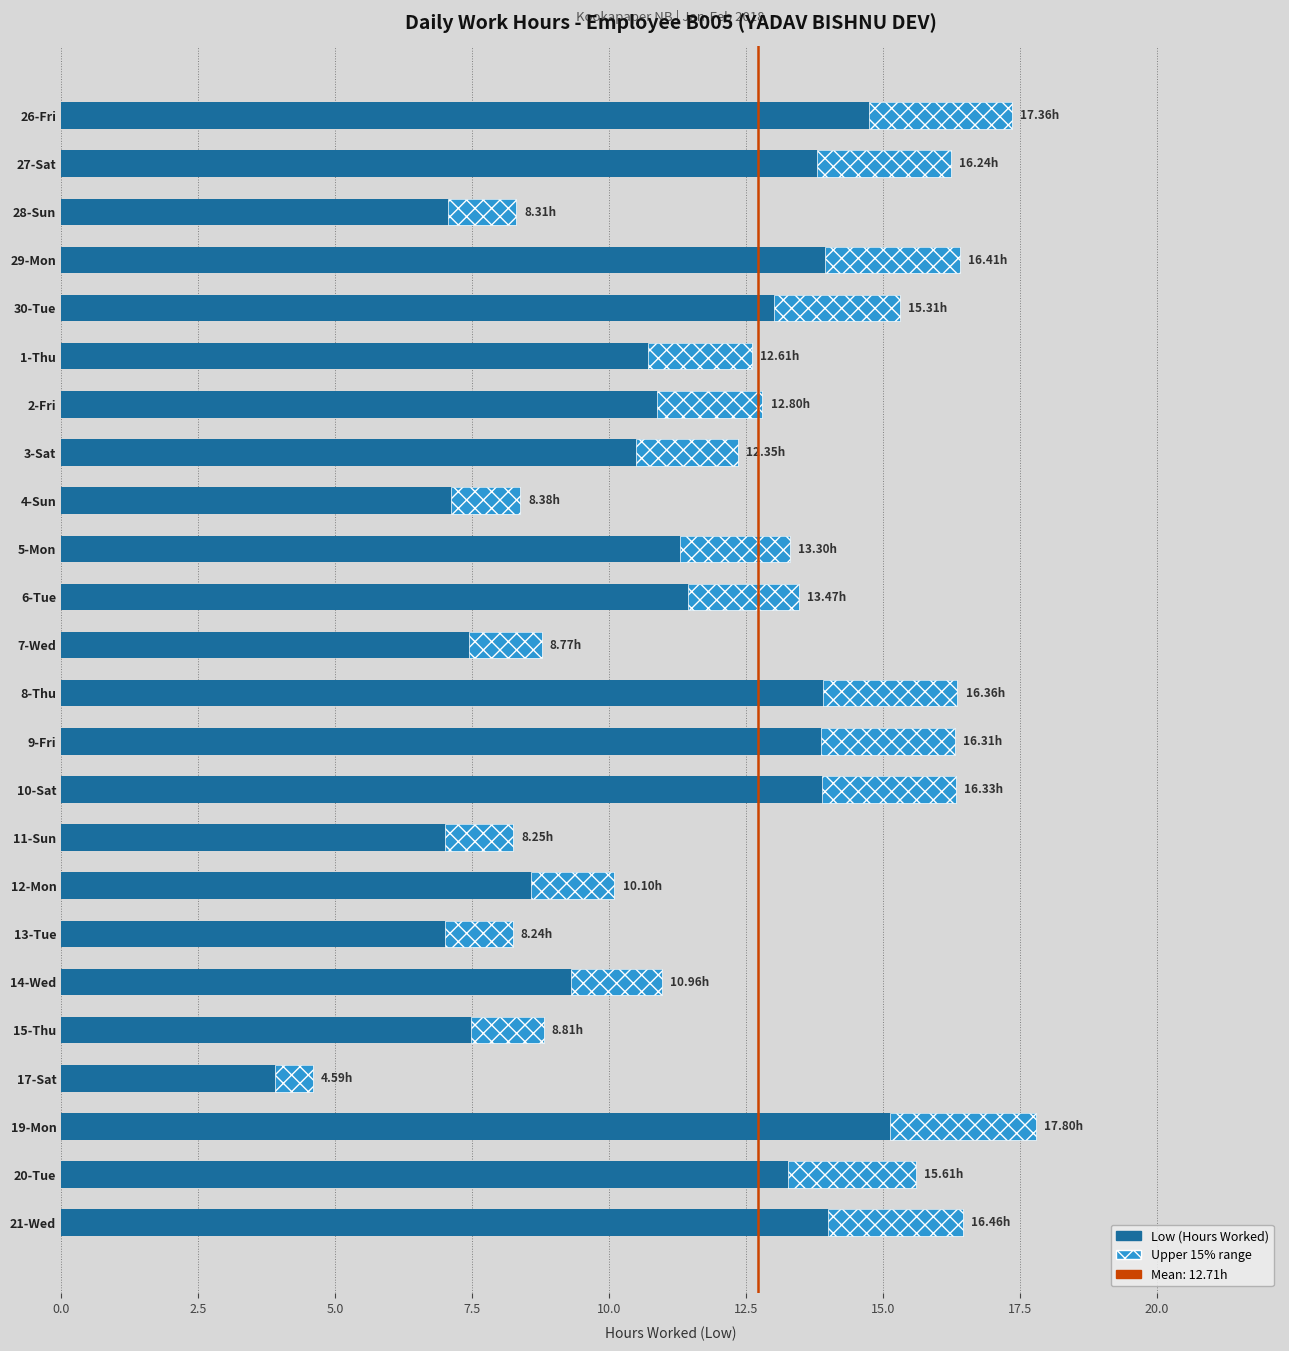

What value does the data have at 29-Mon?

16.4